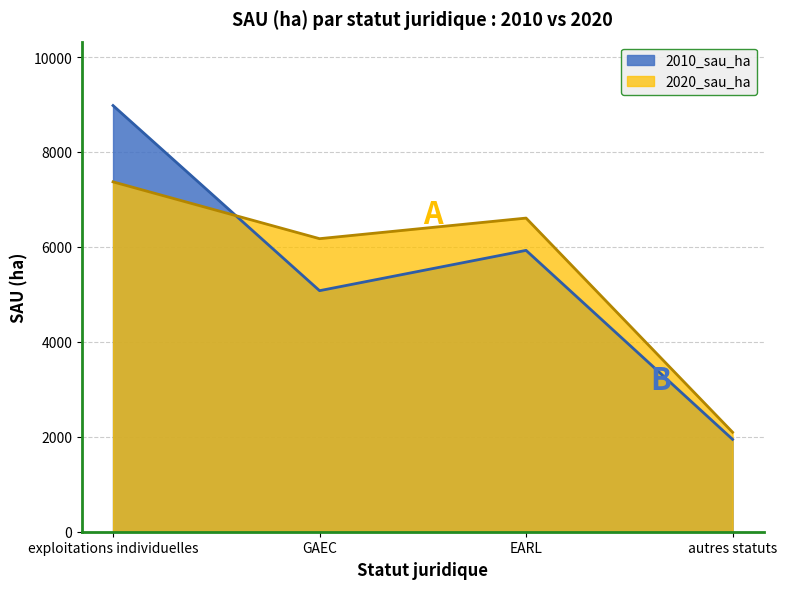

What position from the right is EARL?

2